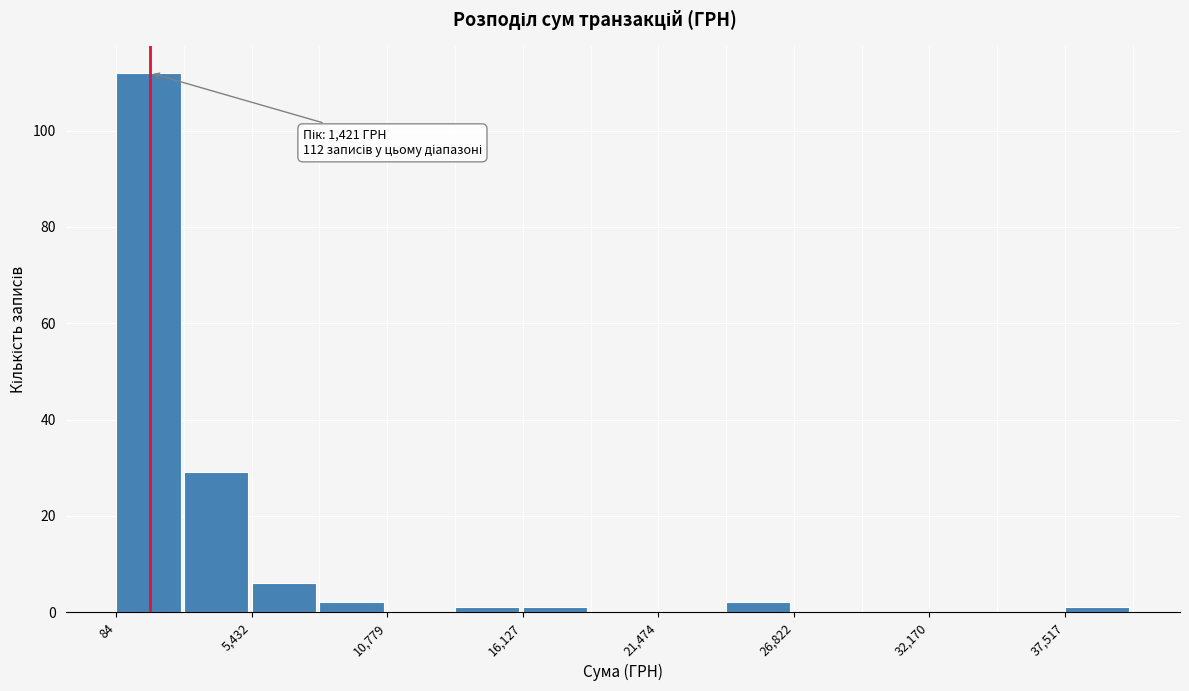

Around what value on the x-axis is the tallest bar? Give the approximate position of its centre, as read against the axis.

1000